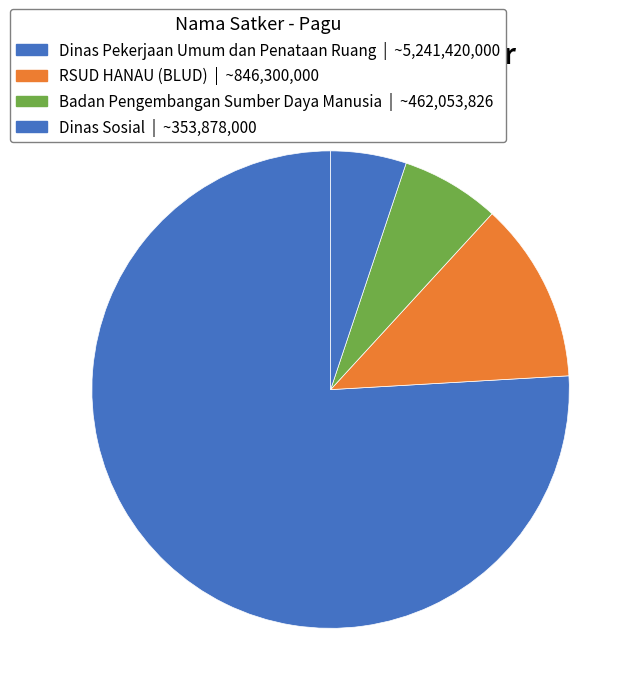

How many slices are in this pie chart?

4